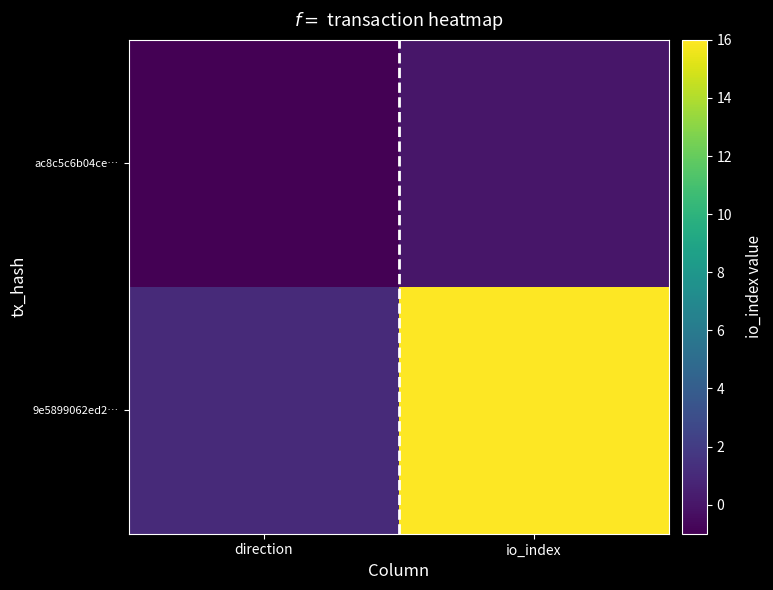

What is the spread (max minus min) of values at io_index?

16